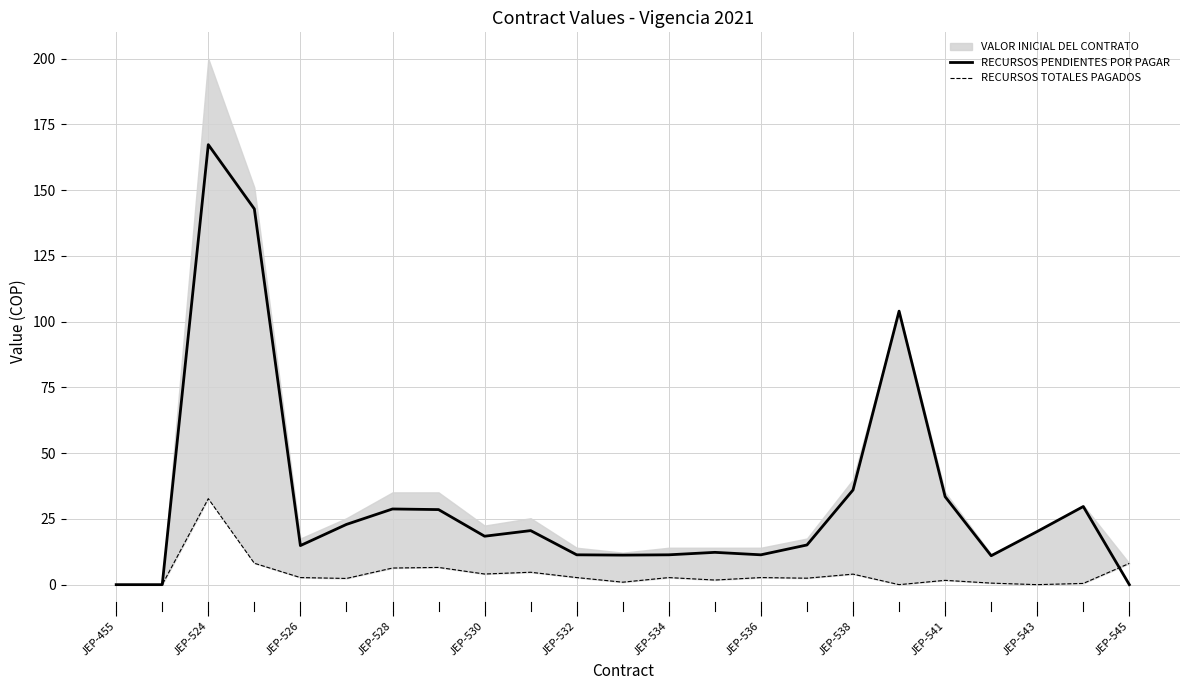

At which label does RECURSOS PENDIENTES POR PAGAR reach its peak?

JEP-524